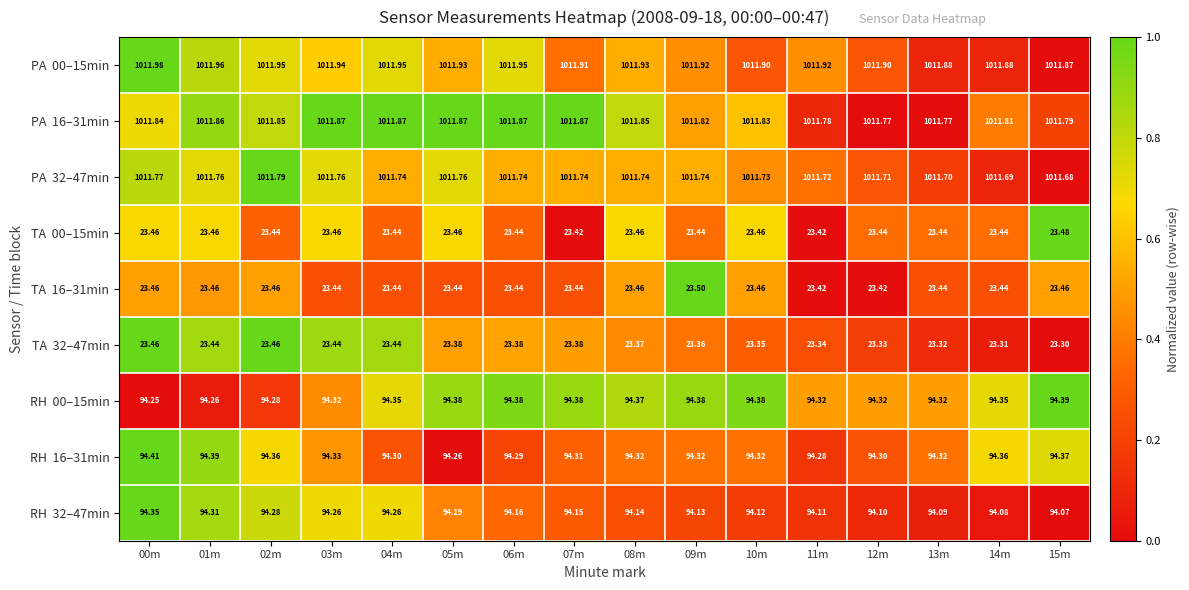

How many data points does each series have?

16